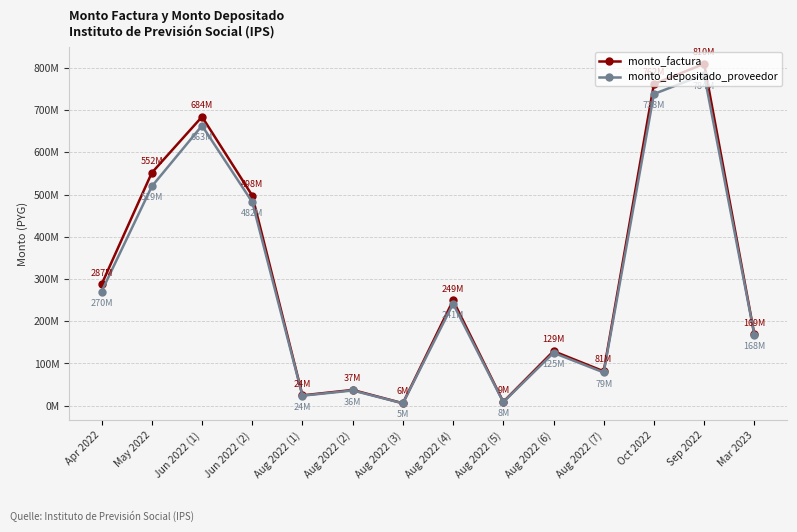

Reading left to right, extract all data points from this chart.

monto_factura: Apr 2022=287.3	May 2022=551.5	Jun 2022 (1)=684.2	Jun 2022 (2)=497.6	Aug 2022 (1)=24.3	Aug 2022 (2)=37.1	Aug 2022 (3)=5.7	Aug 2022 (4)=249.1	Aug 2022 (5)=8.9	Aug 2022 (6)=129.0	Aug 2022 (7)=81.3	Oct 2022=762.0	Sep 2022=809.5	Mar 2023=168.6
monto_depositado_proveedor: Apr 2022=270.3	May 2022=519.3	Jun 2022 (1)=663.2	Jun 2022 (2)=482.3	Aug 2022 (1)=23.5	Aug 2022 (2)=35.9	Aug 2022 (3)=5.5	Aug 2022 (4)=241.3	Aug 2022 (5)=8.3	Aug 2022 (6)=125.1	Aug 2022 (7)=78.6	Oct 2022=738.2	Sep 2022=784.2	Mar 2023=167.8